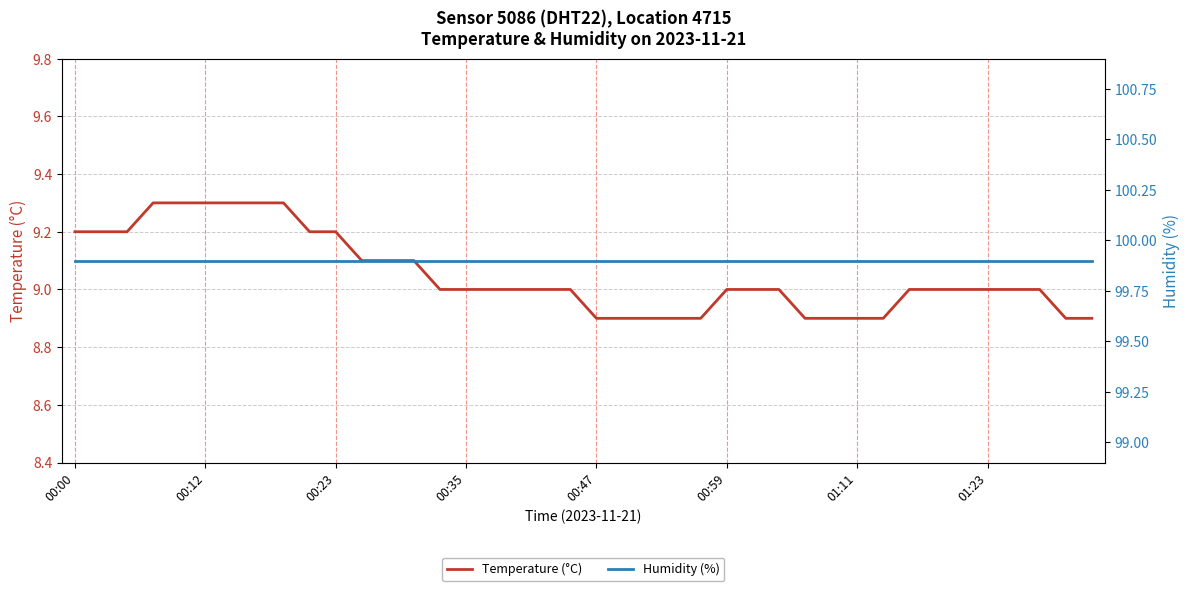

How many Temperature (°C) values are between 8 and 9?

26